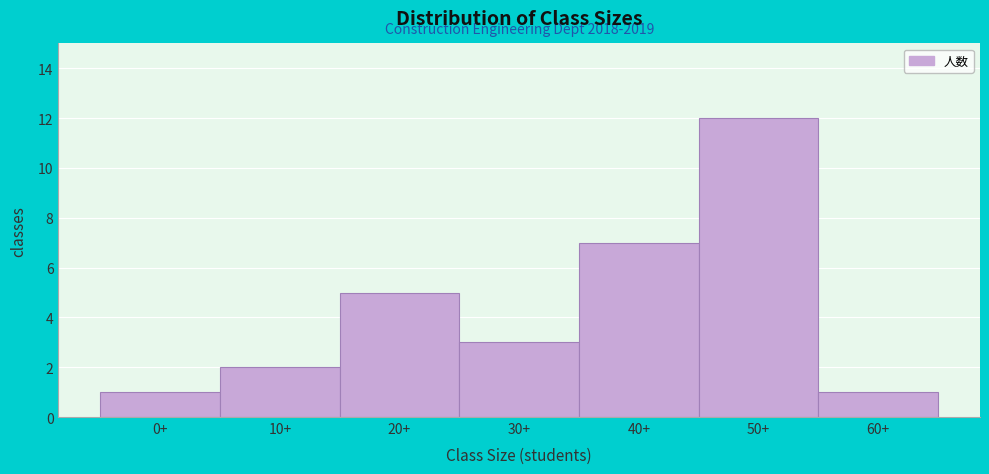

Reading left to right, extract all data points from this chart.

1	2	5	3	7	12	1